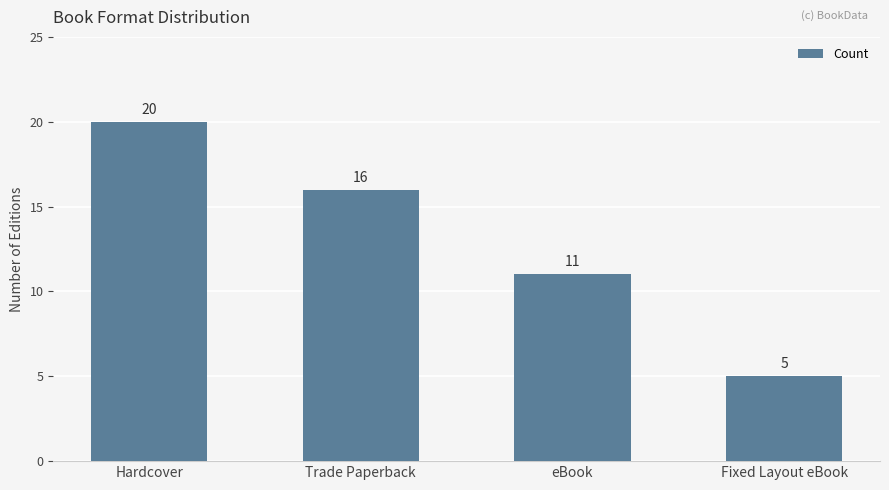

What is the label of the 2nd bar from the right?

eBook